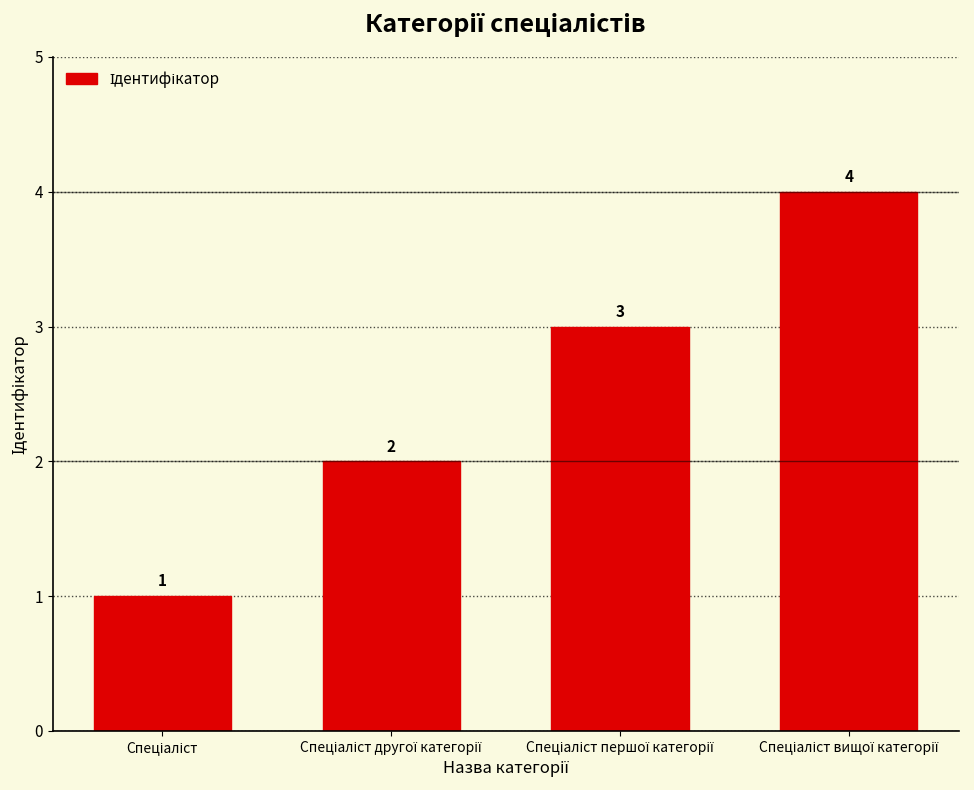

What is the difference between the maximum and minimum values?

3